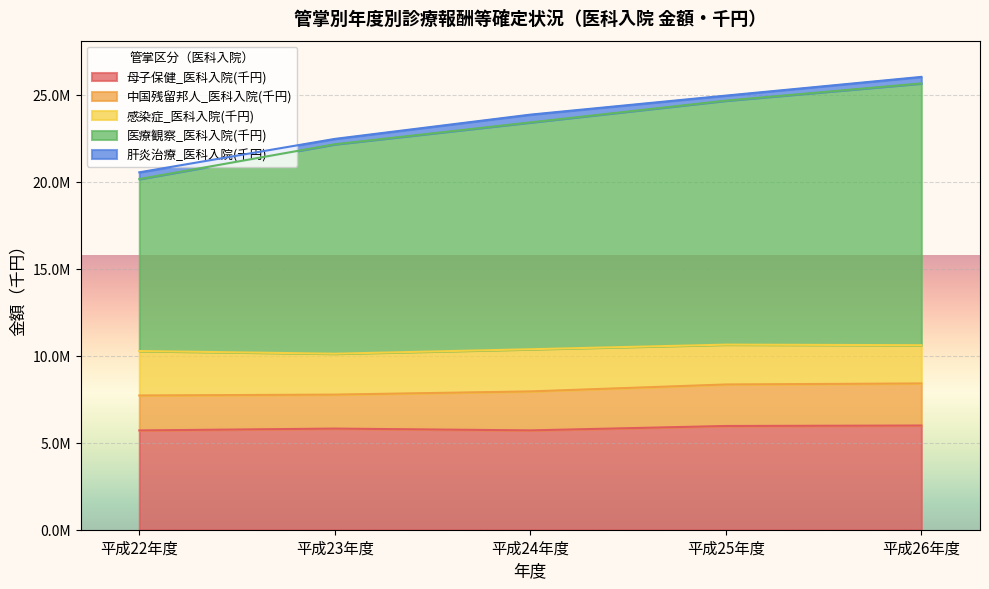

Where does the 肝炎治療_医科入院(千円) series first go above 375080?

平成22年度